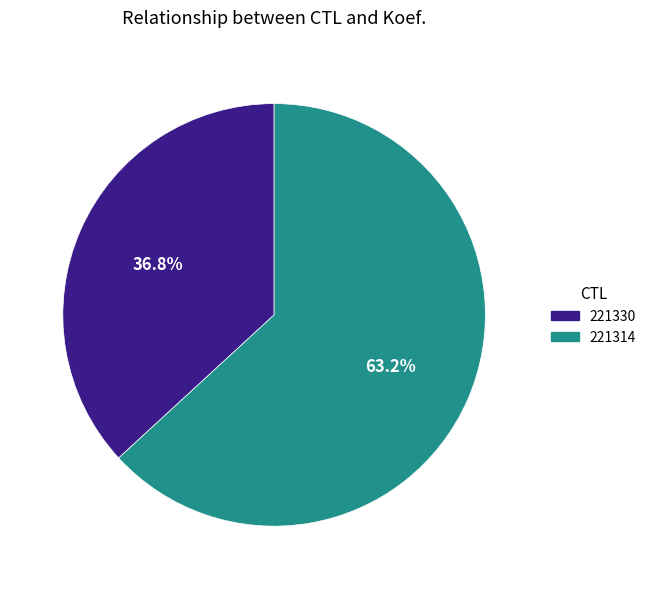

Is there any slice that represents more than half of the pie?

Yes